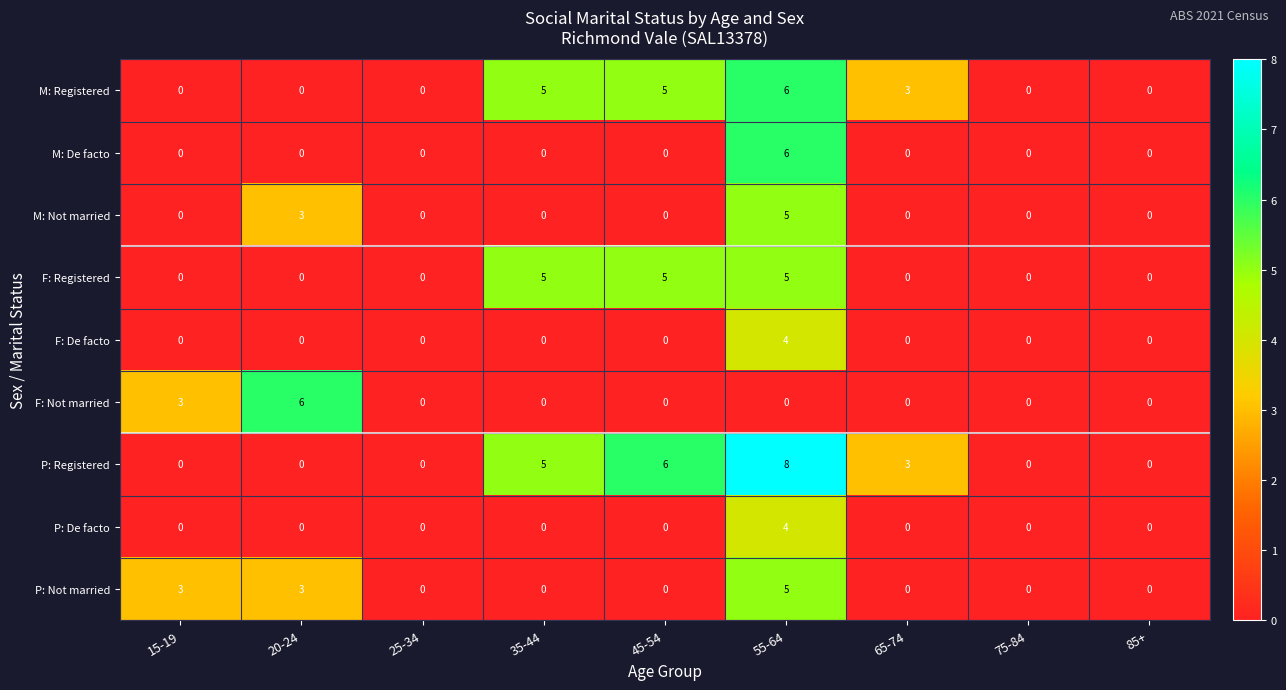

What is the difference between the maximum and second lowest values in the F: Not married series?

6